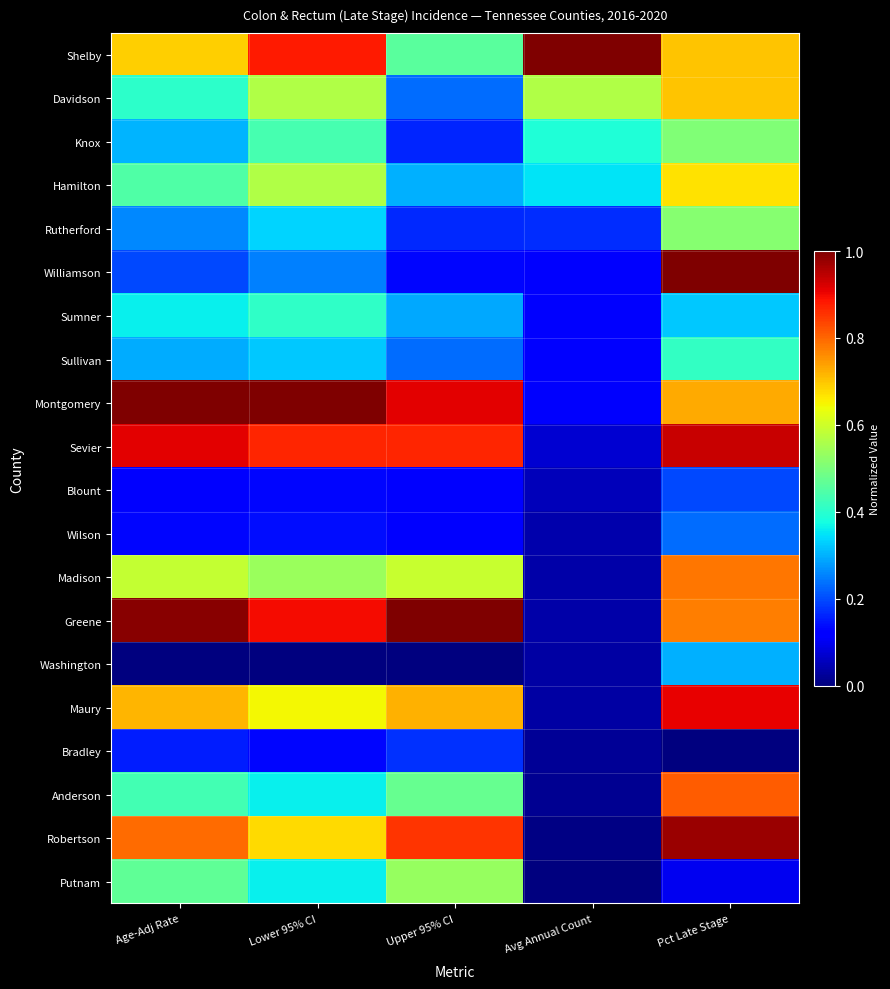

Which label corresponds to the largest value in the chart?

Avg Annual Count